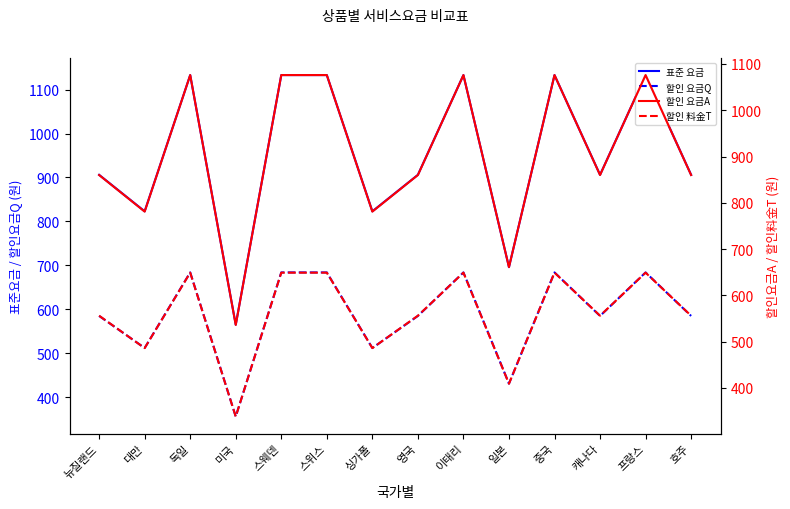

What is the spread (max minus min) of values at 호주?

350